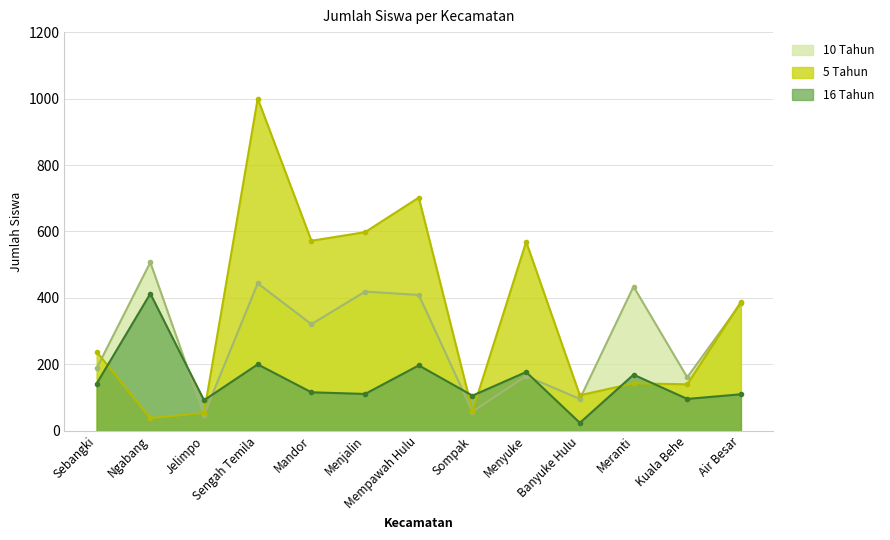

Rank the series at Sengah Temila from lowest to highest value.

16 Tahun, 10 Tahun, 5 Tahun